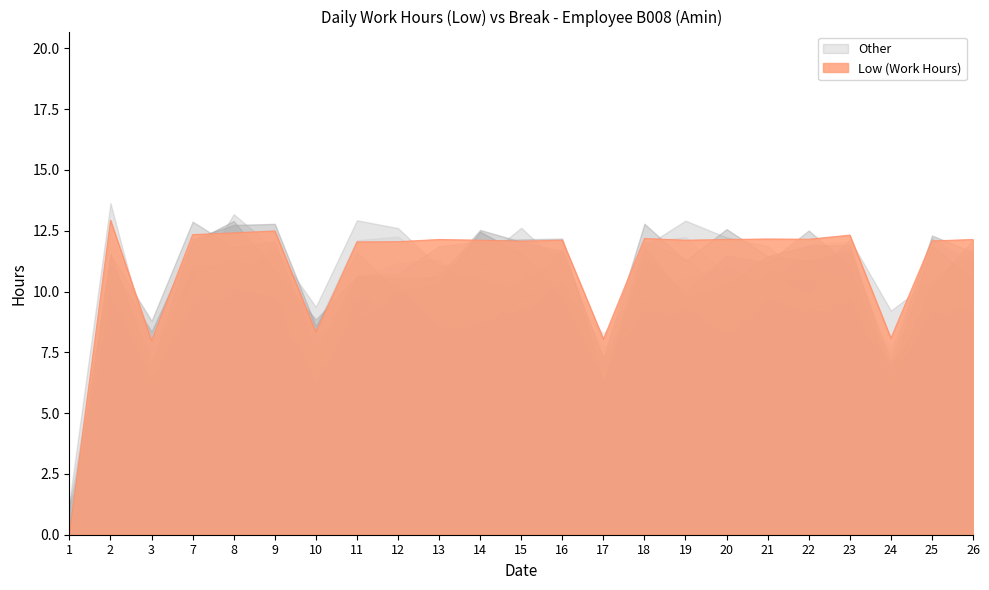

The chart shows a value of 12.5 at 9. True or false?

True